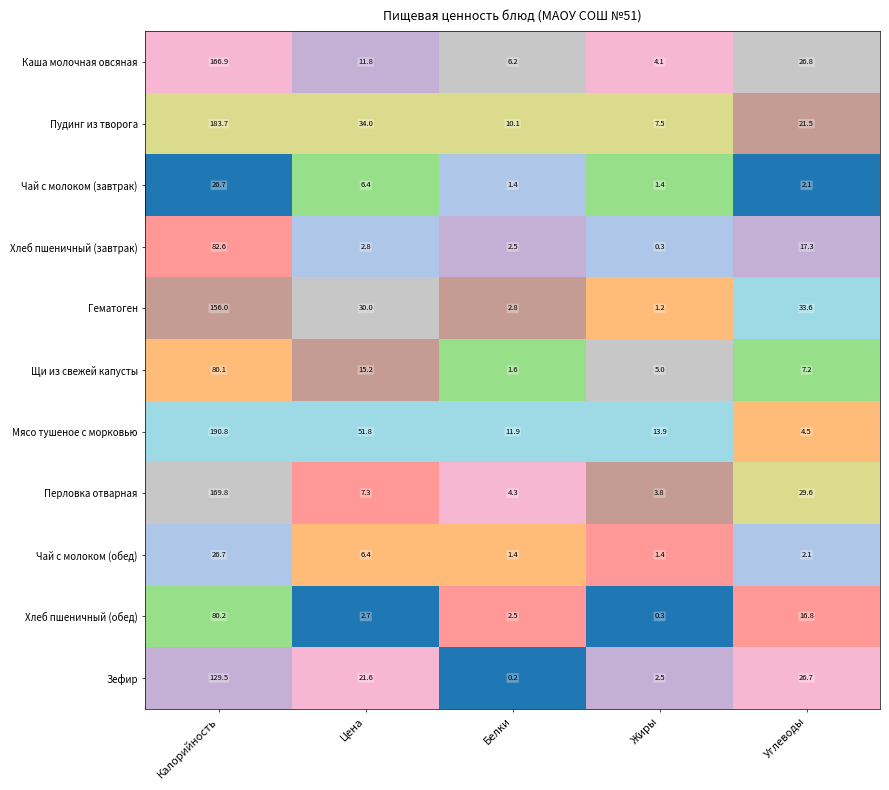

At which category does the chart reach its minimum across all series?

Белки